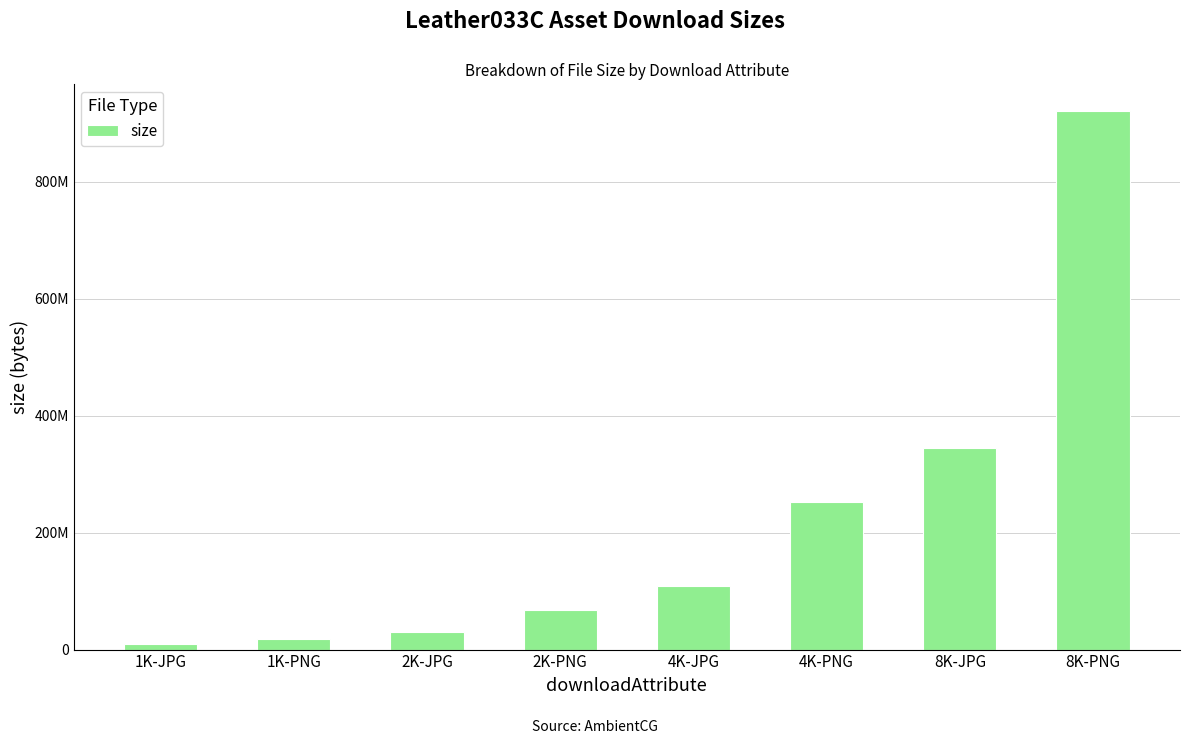

Are the bars horizontal?

No